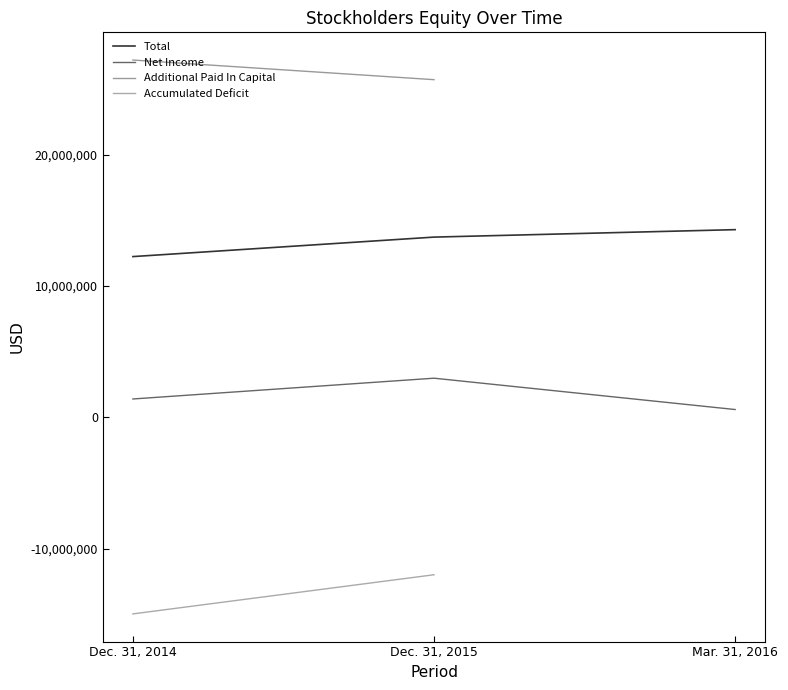

Does the chart have visible grid lines?

No